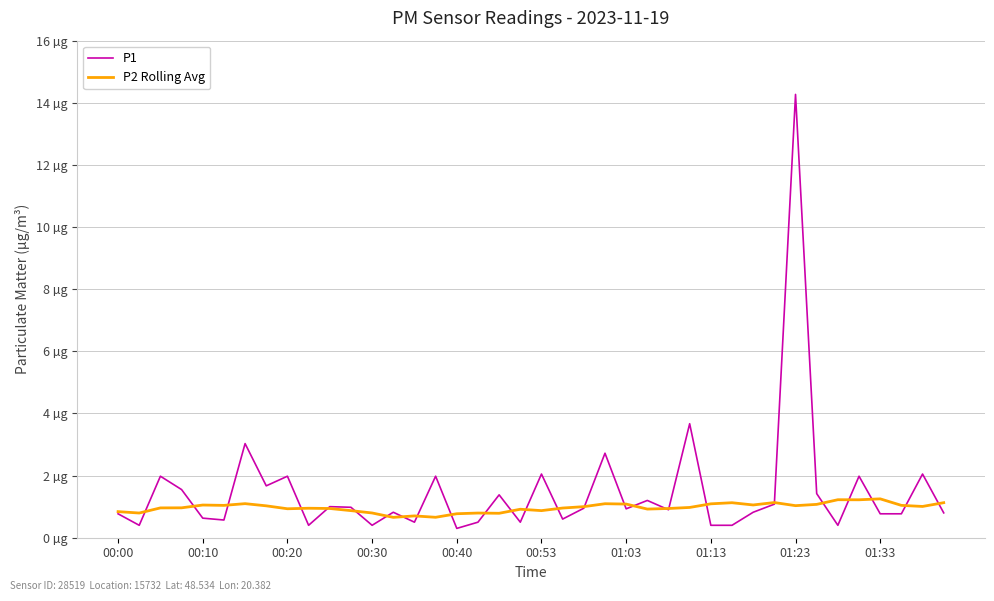

Does the chart display data point markers on the line(s)?

No